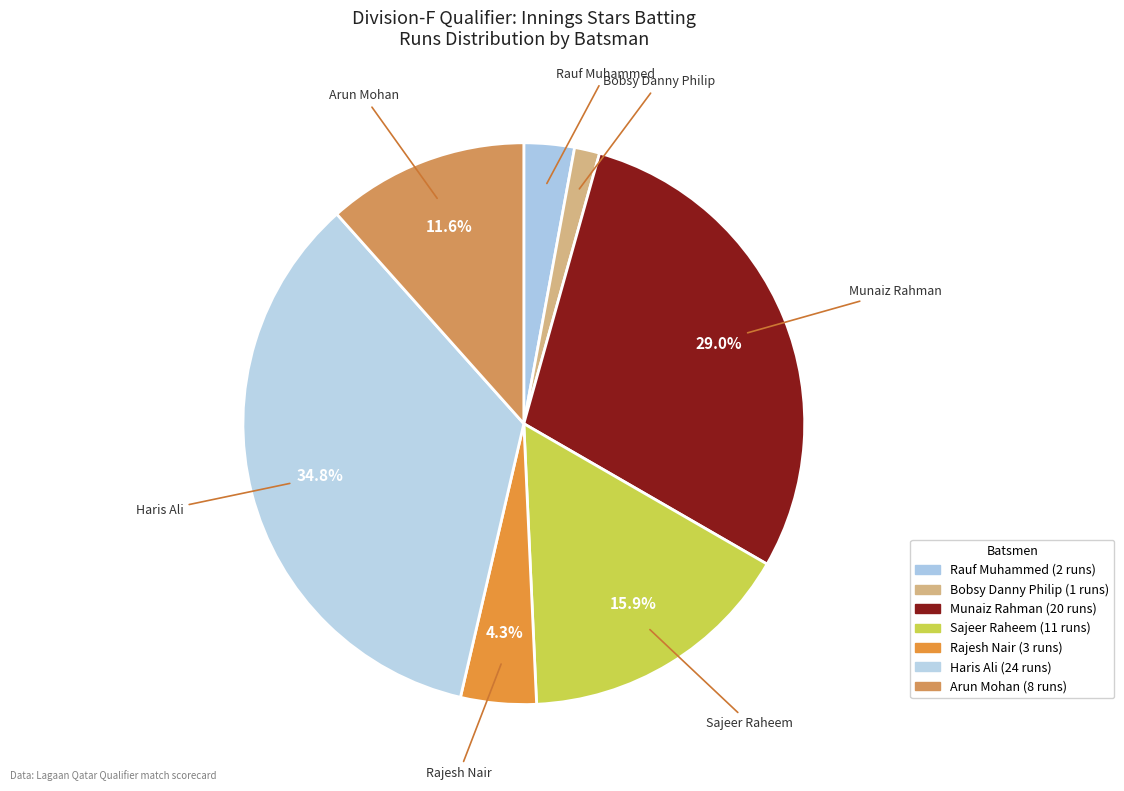

True or false: Rajesh Nair accounts for 4% of the total.

True